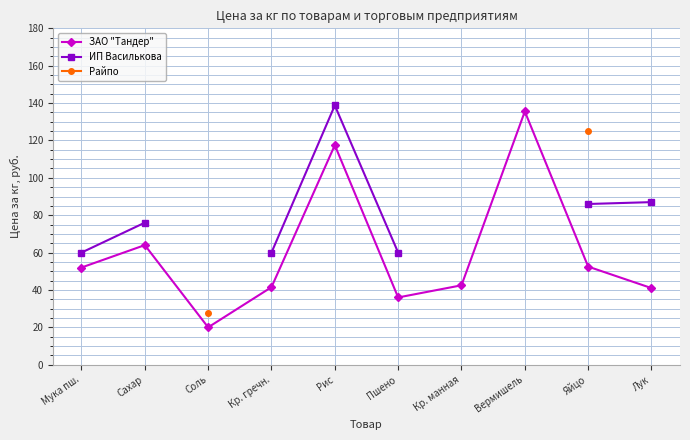

True or false: ЗАО "Тандер" has a value of 41.5 at Кр. гречн..

True